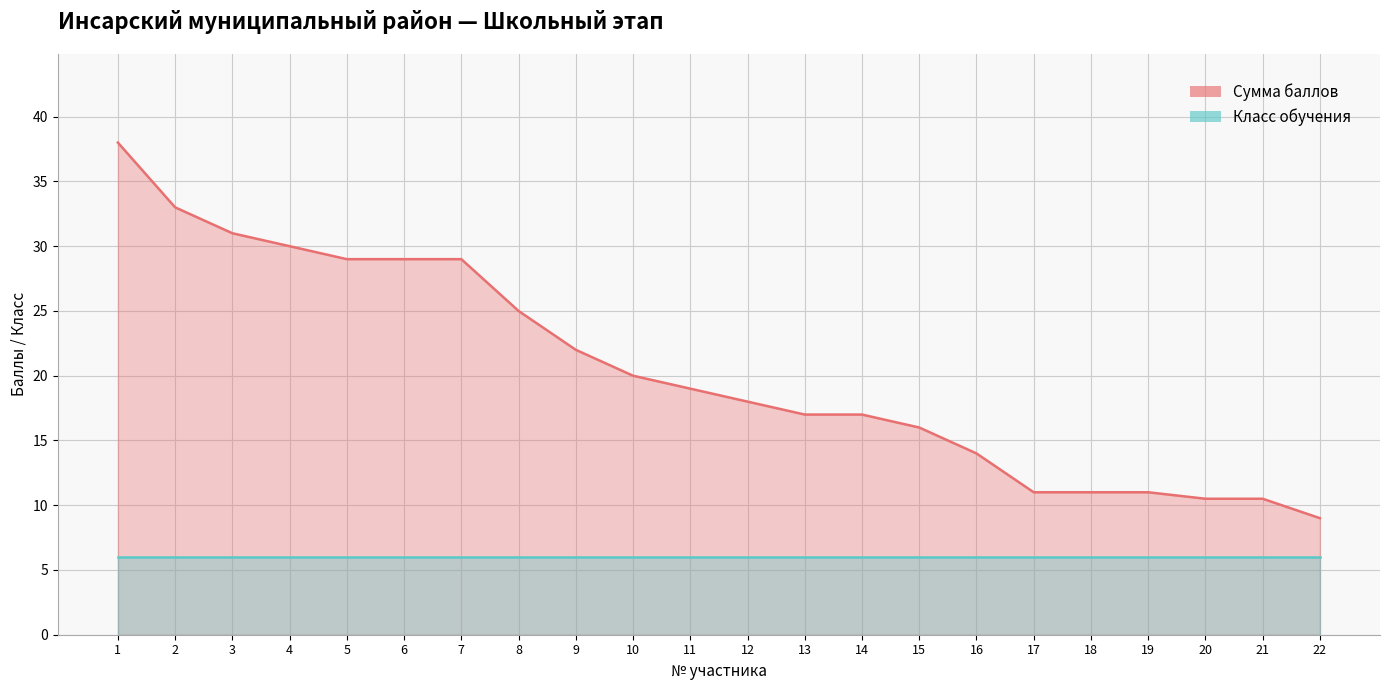

Rank the series by their maximum value, from highest to lowest.

Сумма баллов, Класс обучения